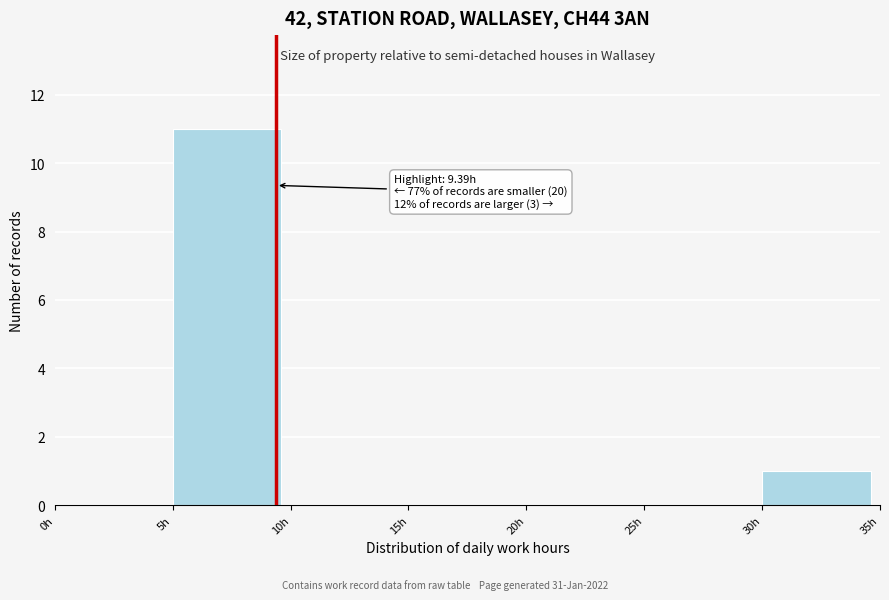

Over which range of the x-axis is the bar tallest?

5 to 10